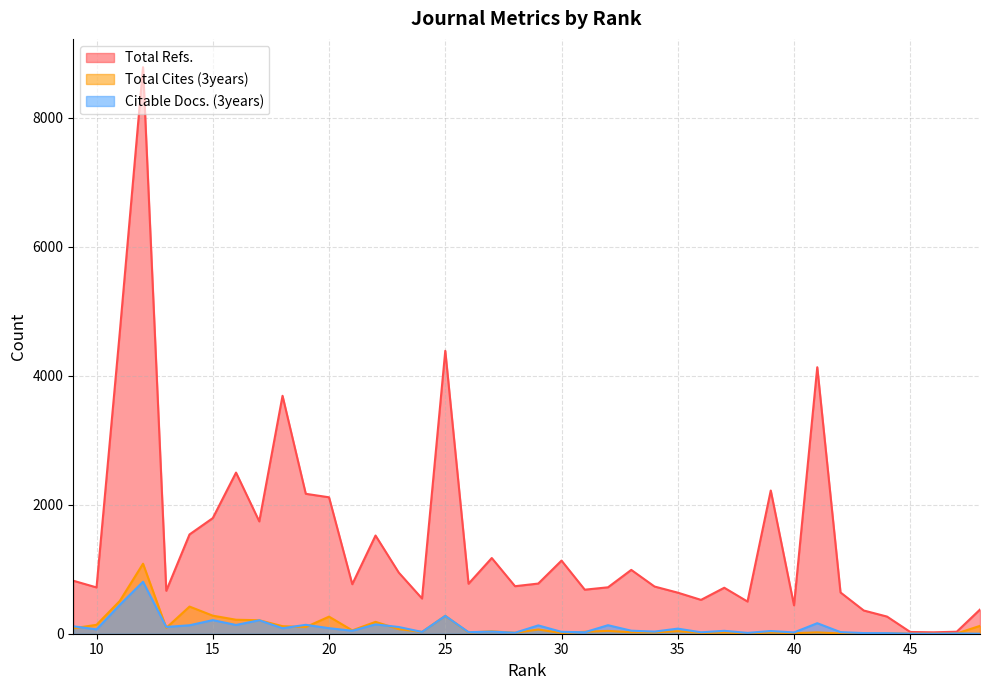

True or false: Total Cites (3years) and Total Refs. intersect in this chart.

False